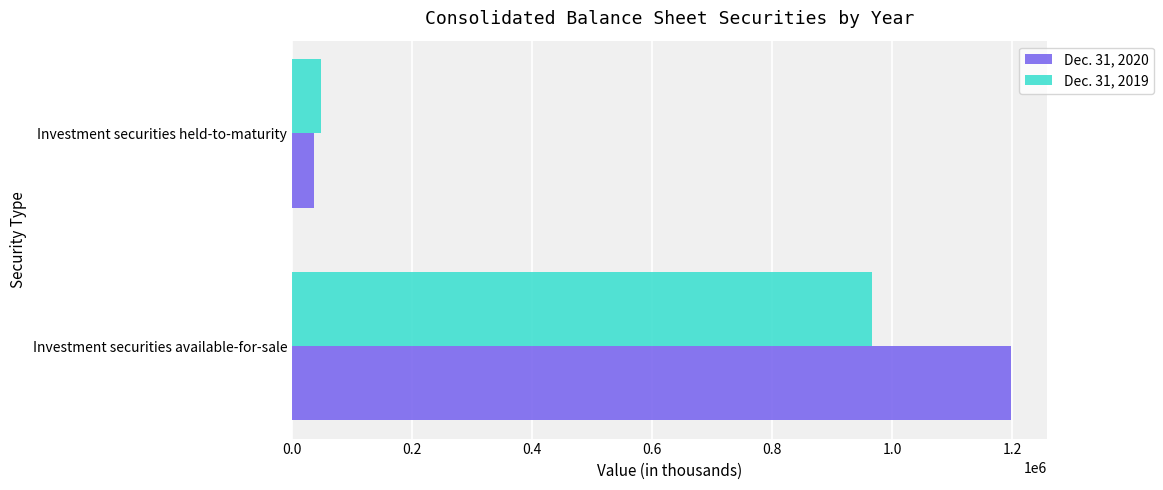

Which category has the highest value across all series?

Investment securities available-for-sale